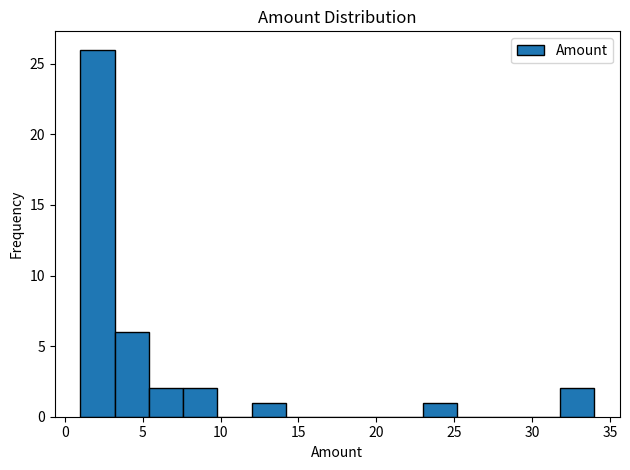

Over which range of the x-axis is the bar tallest?

1.0 to 3.2